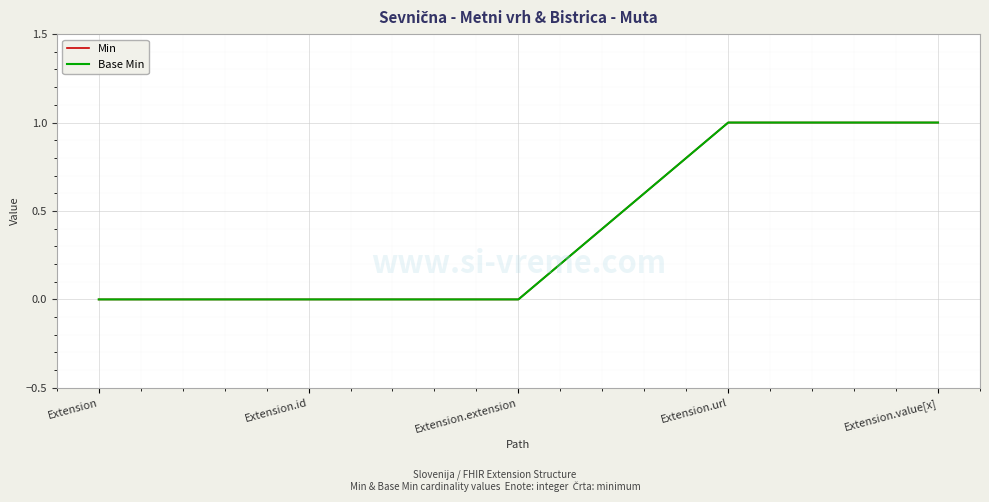

Rank the series at Extension.id from highest to lowest value.

Min, Base Min